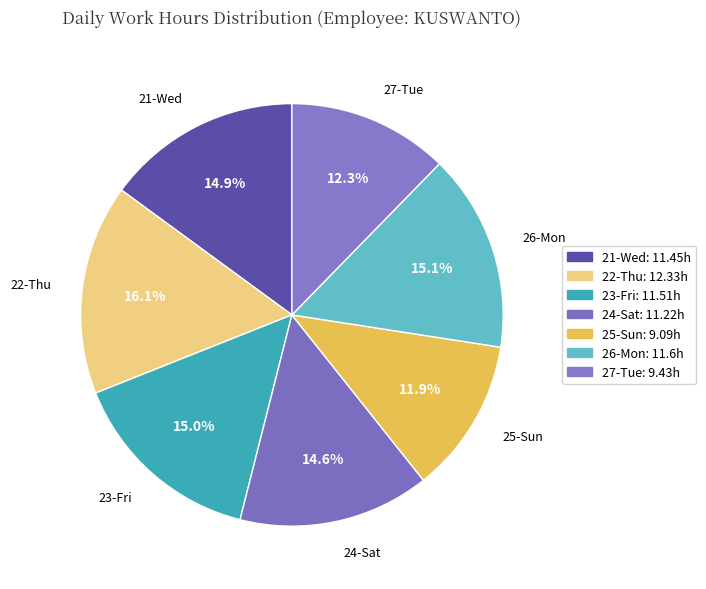

Is it true that 24-Sat is 15% of the pie?

True